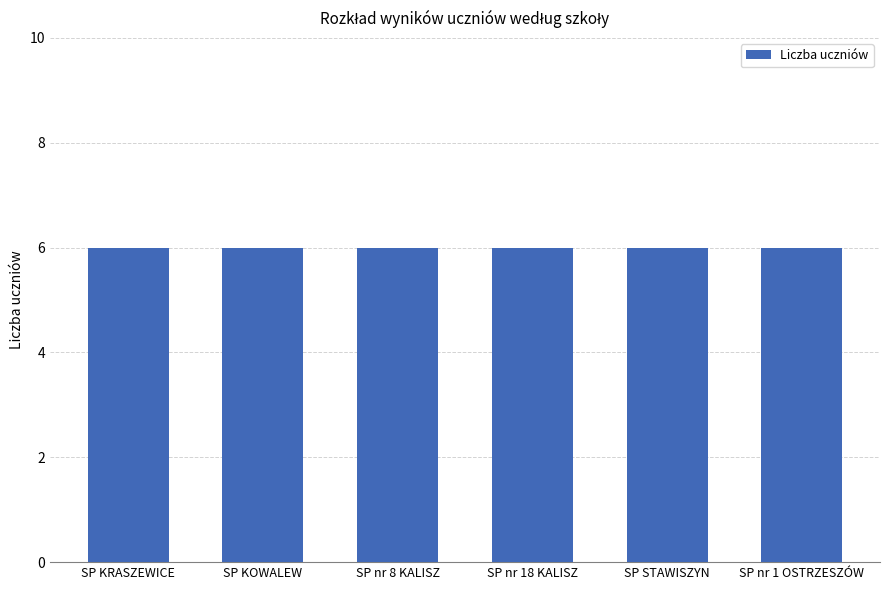

Does the chart contain any negative values?

No